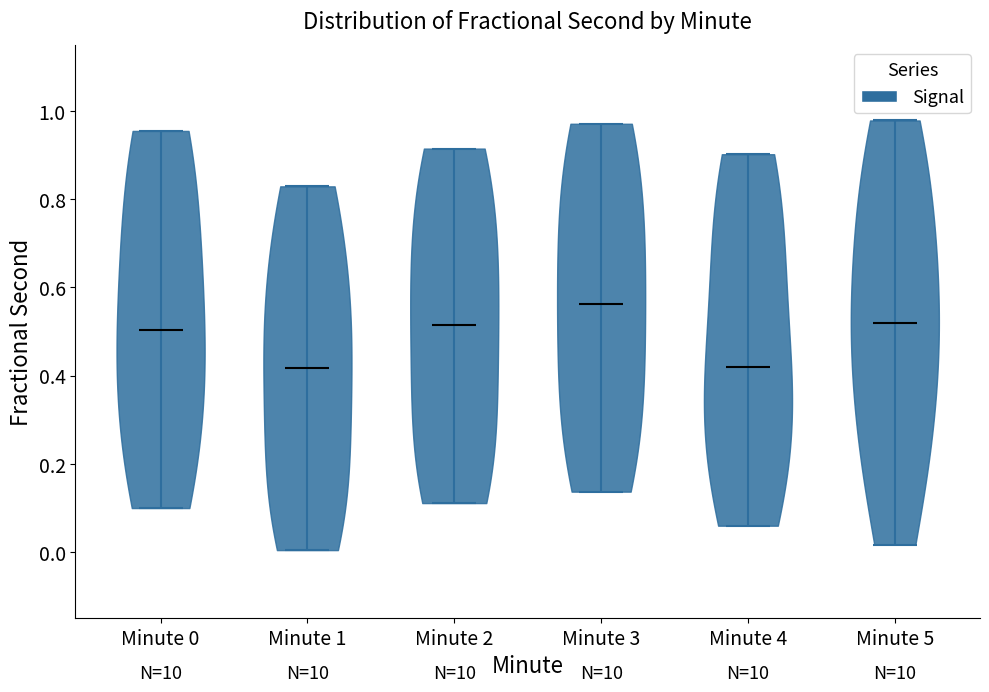

Reading left to right, read every violin against the y-axis: where its median line is, and the lowest and highest points it reaches. The values are not printed on the chart, so give them approximately, as read against the axis.

Minute 0: median line 0.50, lowest point 0.10, highest point 0.96
Minute 1: median line 0.42, lowest point 0.00, highest point 0.82
Minute 2: median line 0.52, lowest point 0.12, highest point 0.92
Minute 3: median line 0.56, lowest point 0.14, highest point 0.98
Minute 4: median line 0.42, lowest point 0.06, highest point 0.90
Minute 5: median line 0.52, lowest point 0.02, highest point 0.98